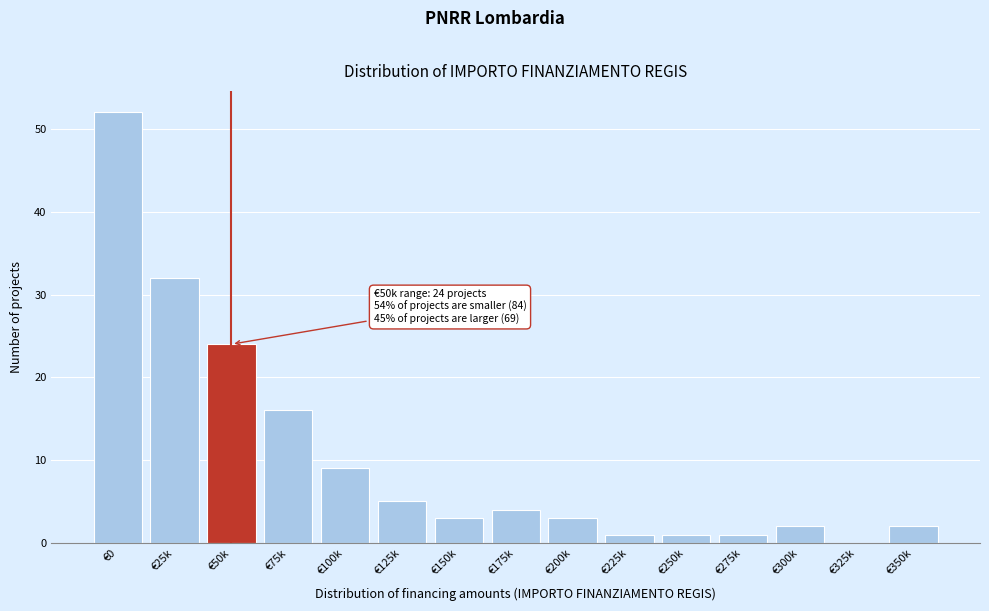

Reading left to right, extract all data points from this chart.

€0=52	€25k=32	€50k=24	€75k=16	€100k=9	€125k=5	€150k=3	€175k=4	€200k=3	€225k=1	€250k=1	€275k=1	€300k=2	€325k=0	€350k=2